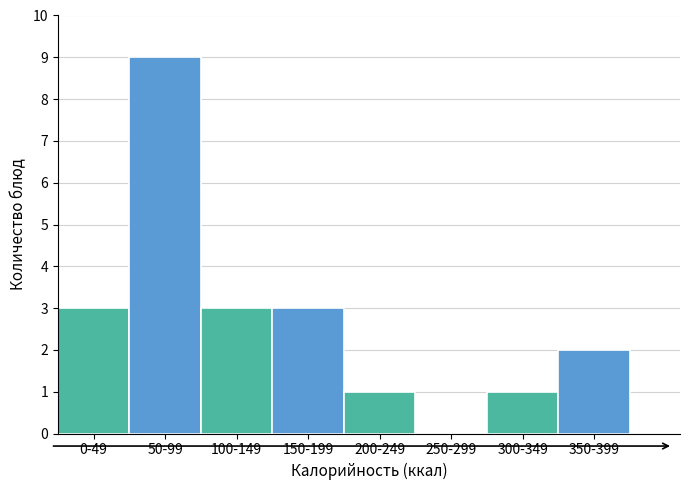

Reading left to right, what are all the values shown in this chart?

0-49=3	50-99=9	100-149=3	150-199=3	200-249=1	250-299=0	300-349=1	350-399=2